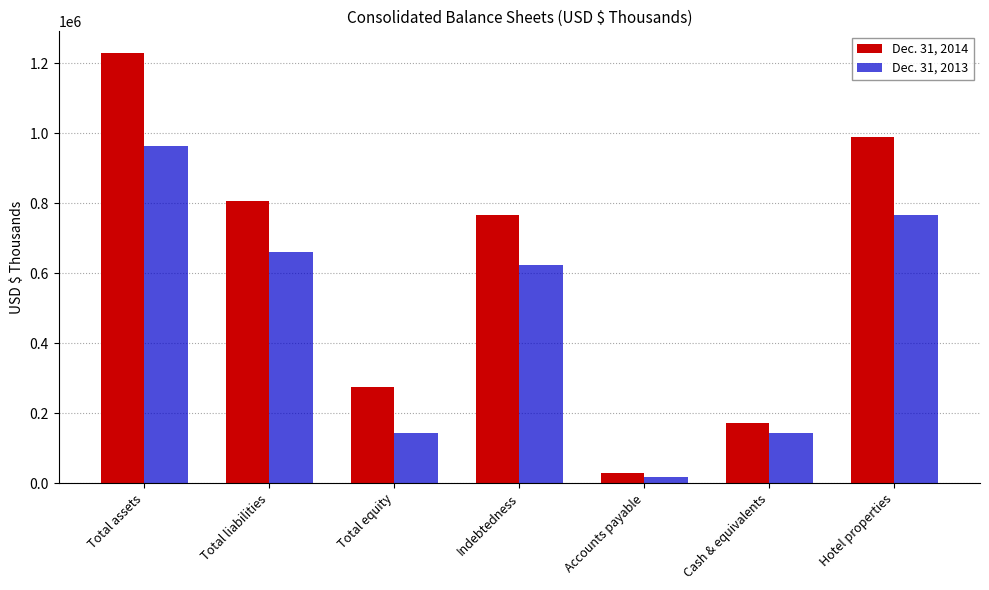

What is the maximum value for Dec. 31, 2013?

962419